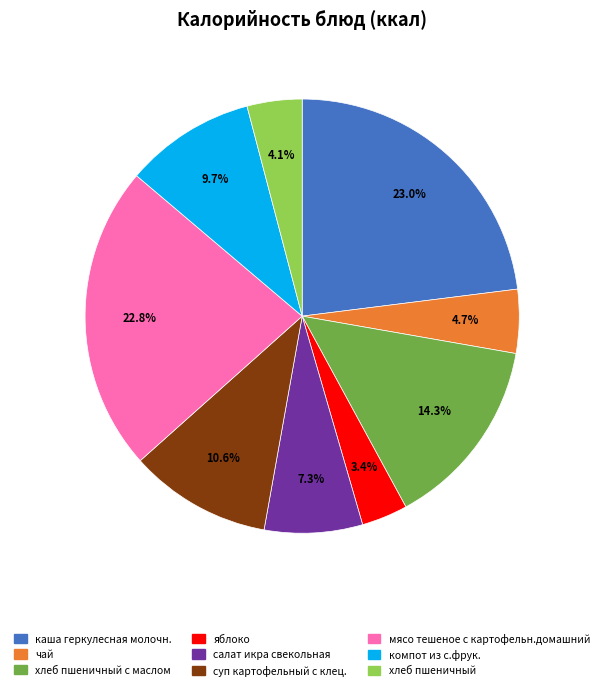

To the nearest percent, what is the combined percentage of яблоко and салат икра свекольная?

11%